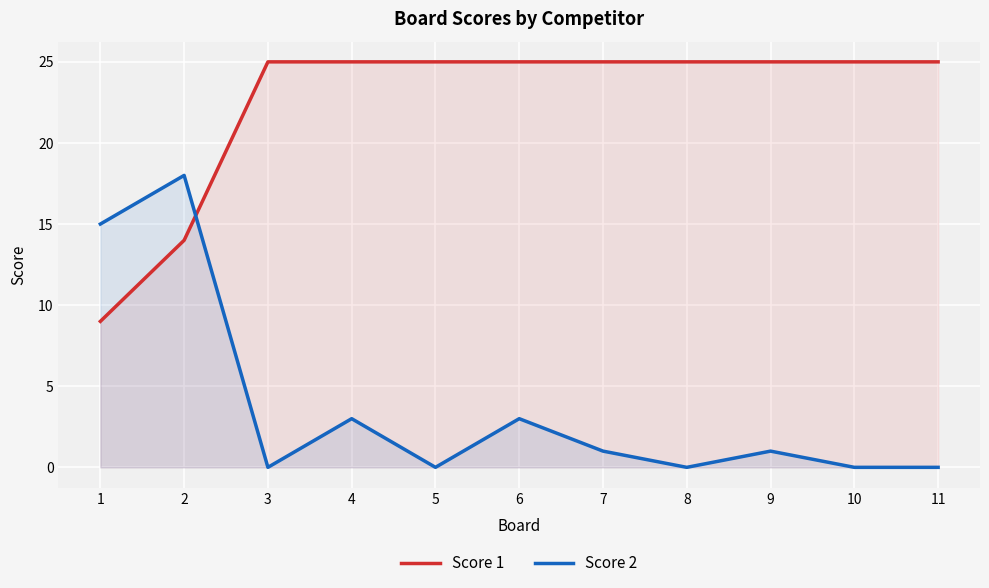

How many lines are shown in the chart?

2